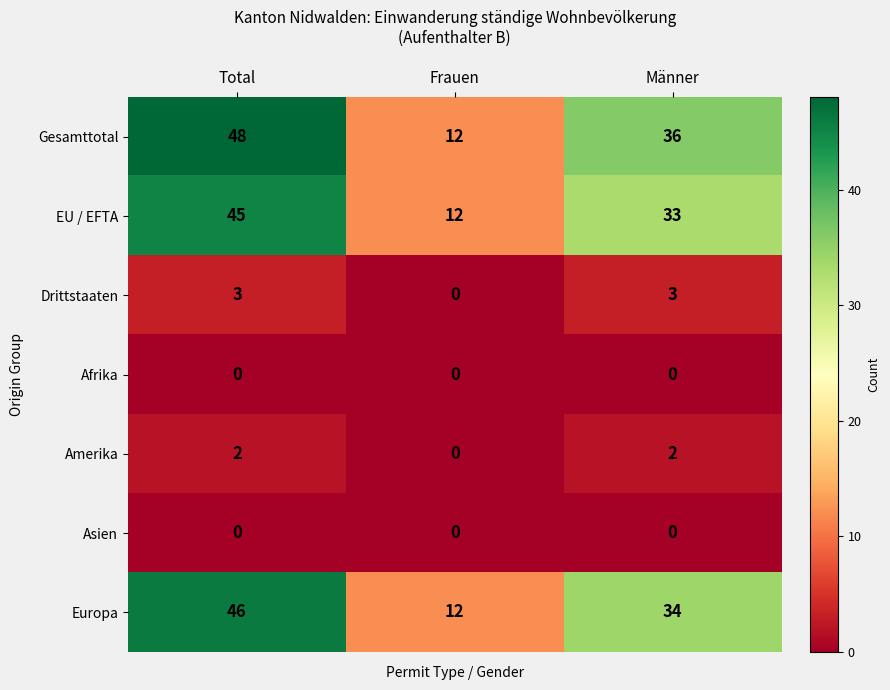

At which category is the sum across all series the highest?

Total